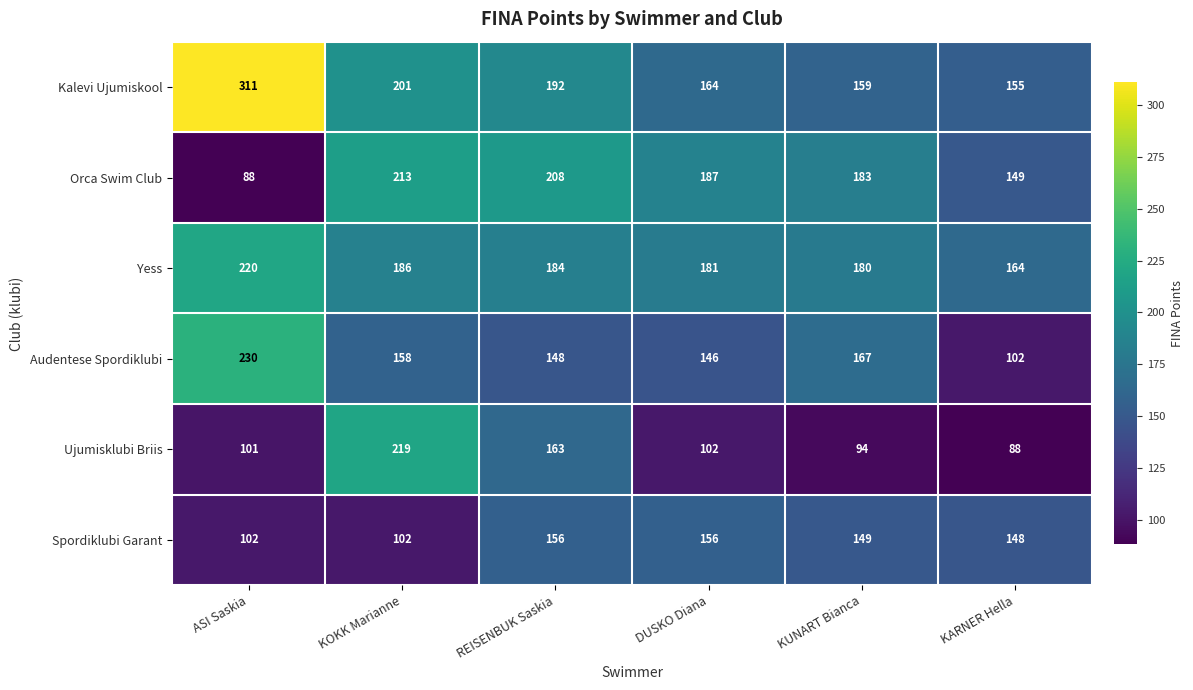

What is the average value of the Kalevi Ujumiskool series?

197